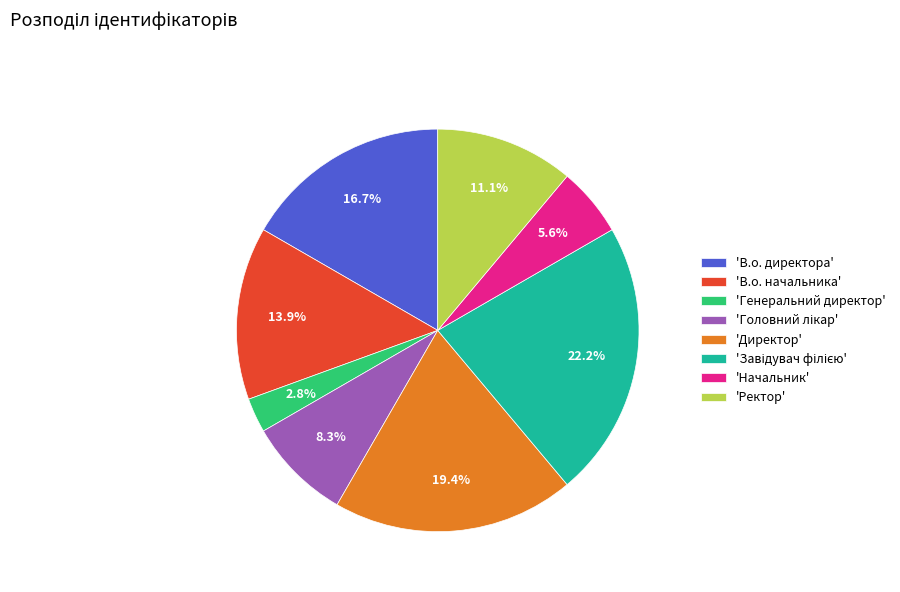

Count the number of slices in the pie.

8